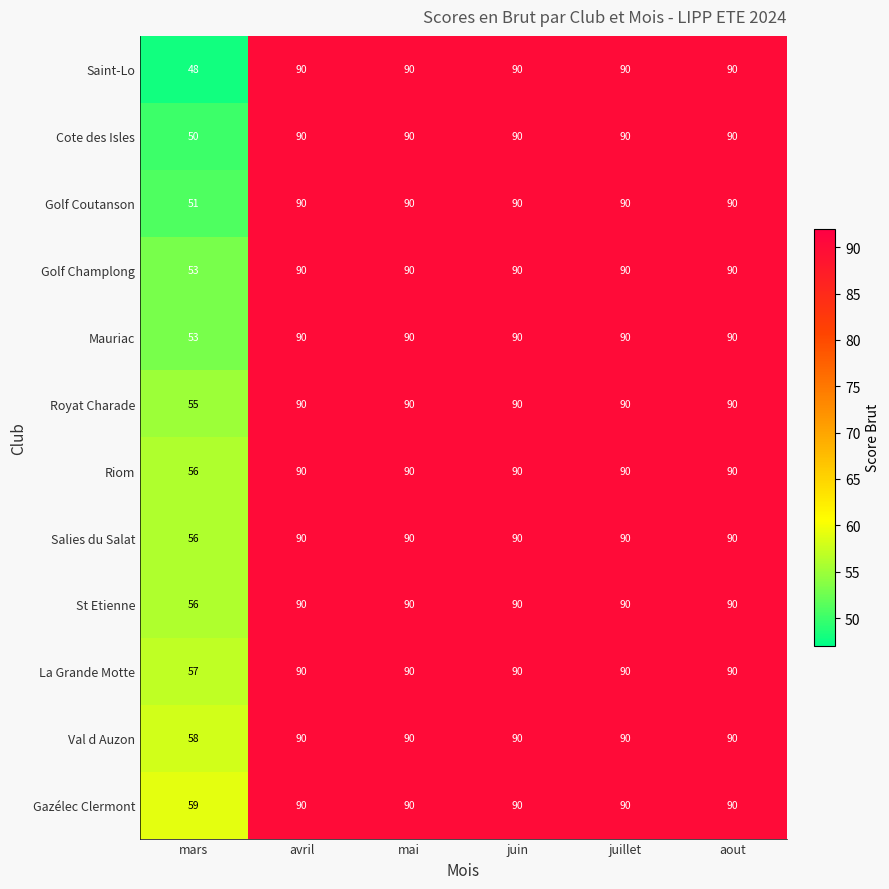

What is the maximum value shown in the chart?

90